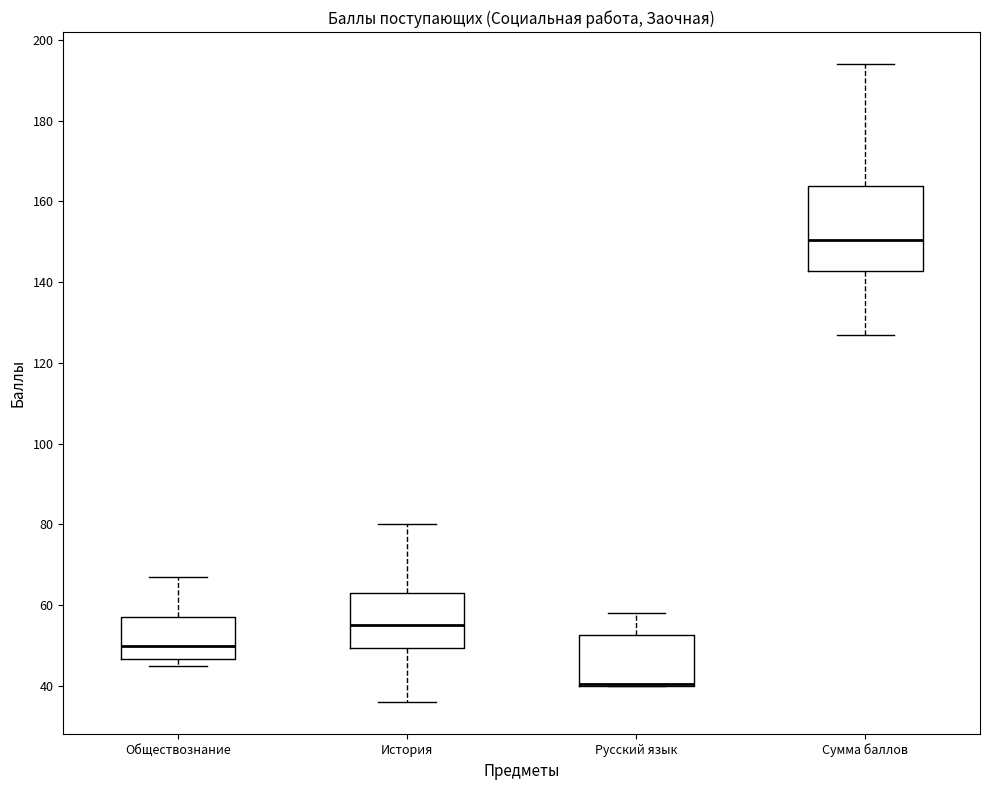

Reading left to right, read every box against the y-axis: the position of its median line, the range the box covers, and the ends of its whiskers. The values are not printed on the chart, so give them approximately, as read against the axis.

Обществознание: median 50, box 46 to 58, whiskers 46 (just below the box's lower edge) to 68
История: median 56, box 50 to 64, whiskers 36 to 80
Русский язык: median 40 (drawn on the box's lower edge), box 40 to 52, whiskers 40 to 58
Сумма баллов: median 150, box 142 to 164, whiskers 128 to 194